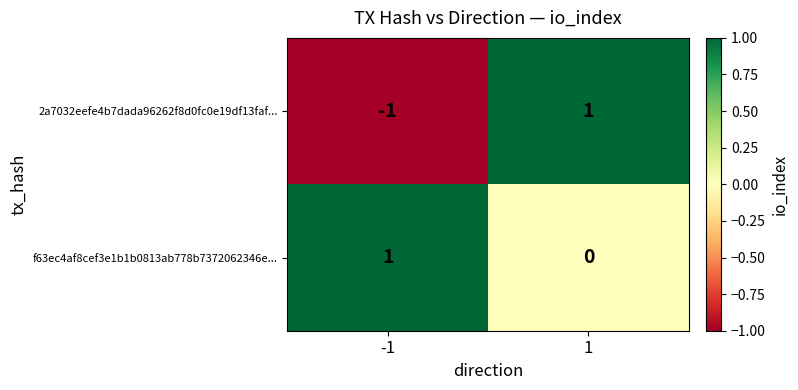

At 1, list the series in order from largest to smallest.

2a7032eefe4b7dada96262f8d0fc0e19df13faf..., f63ec4af8cef3e1b1b0813ab778b7372062346e...